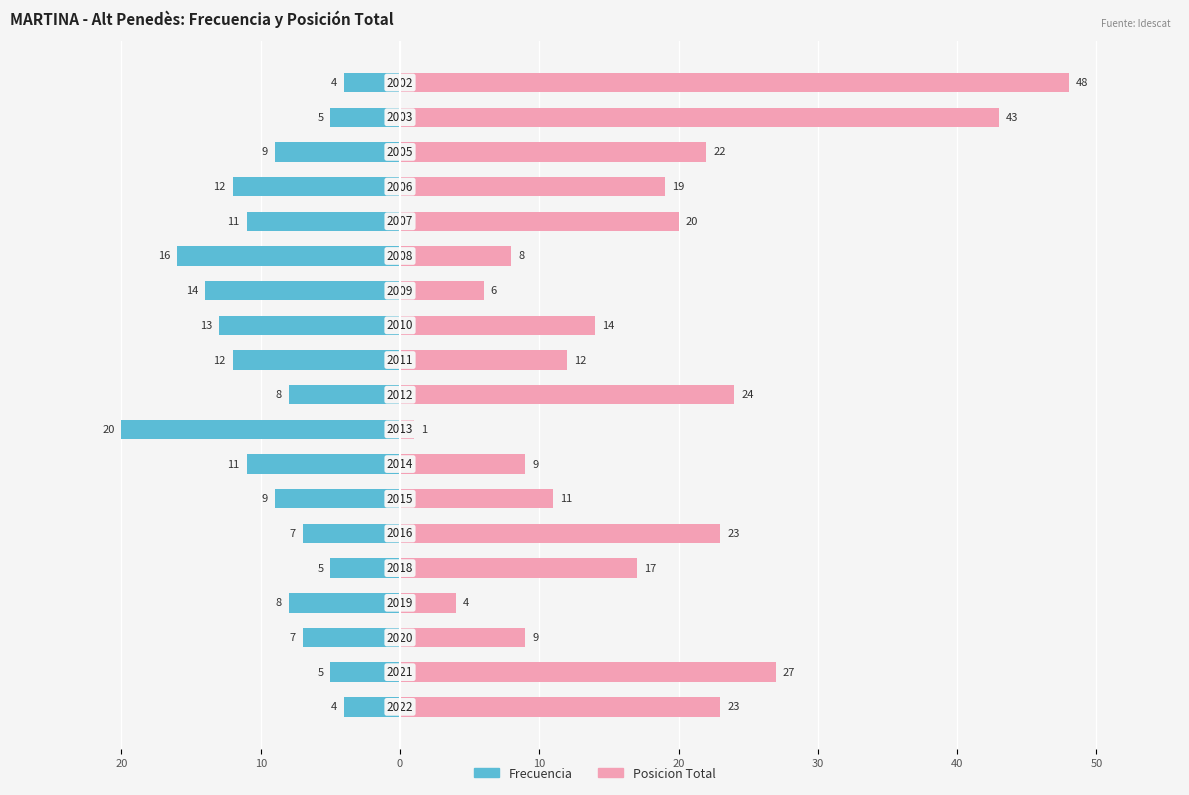

At how many categories does at least one series exceed 36?

2